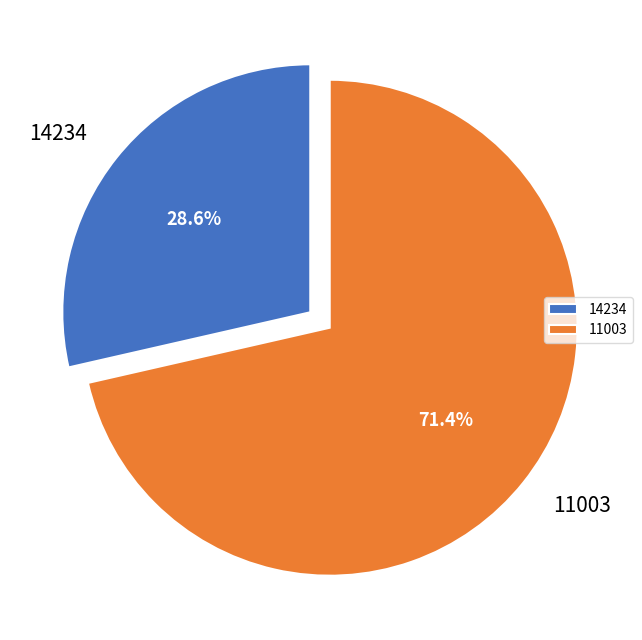

Between 11003 and 14234, which is larger?

11003